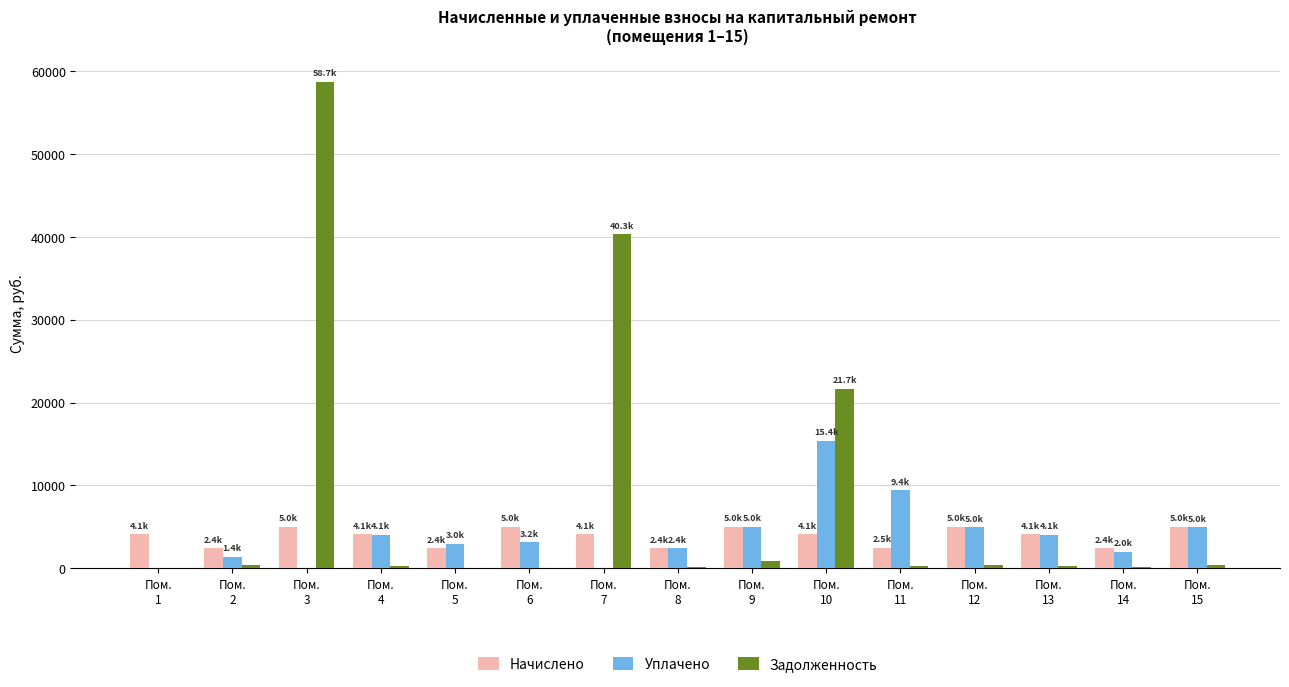

How many groups of bars are there?

15